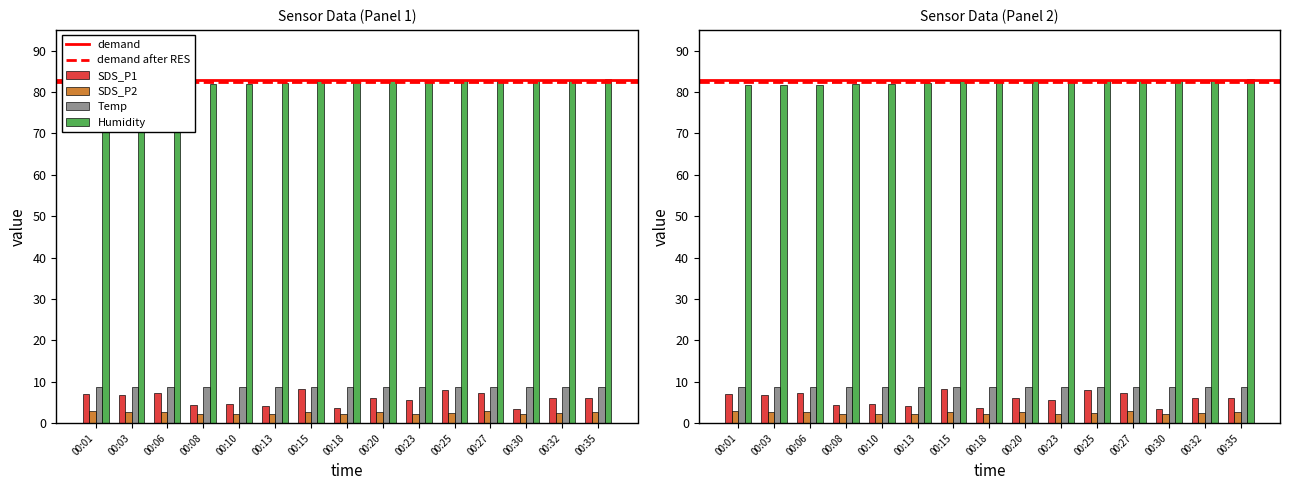

Rank the series by their maximum value, from lowest to highest.

SDS_P2, SDS_P1, Temp, Humidity